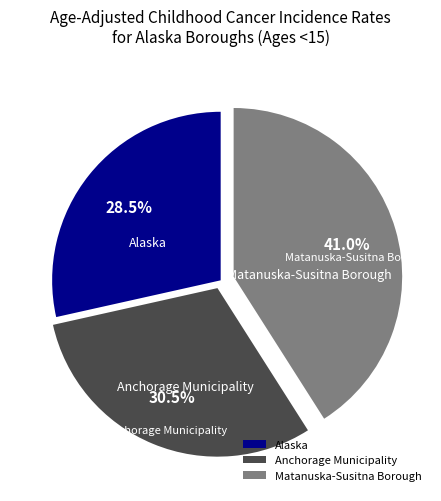

How many slices are in this pie chart?

3